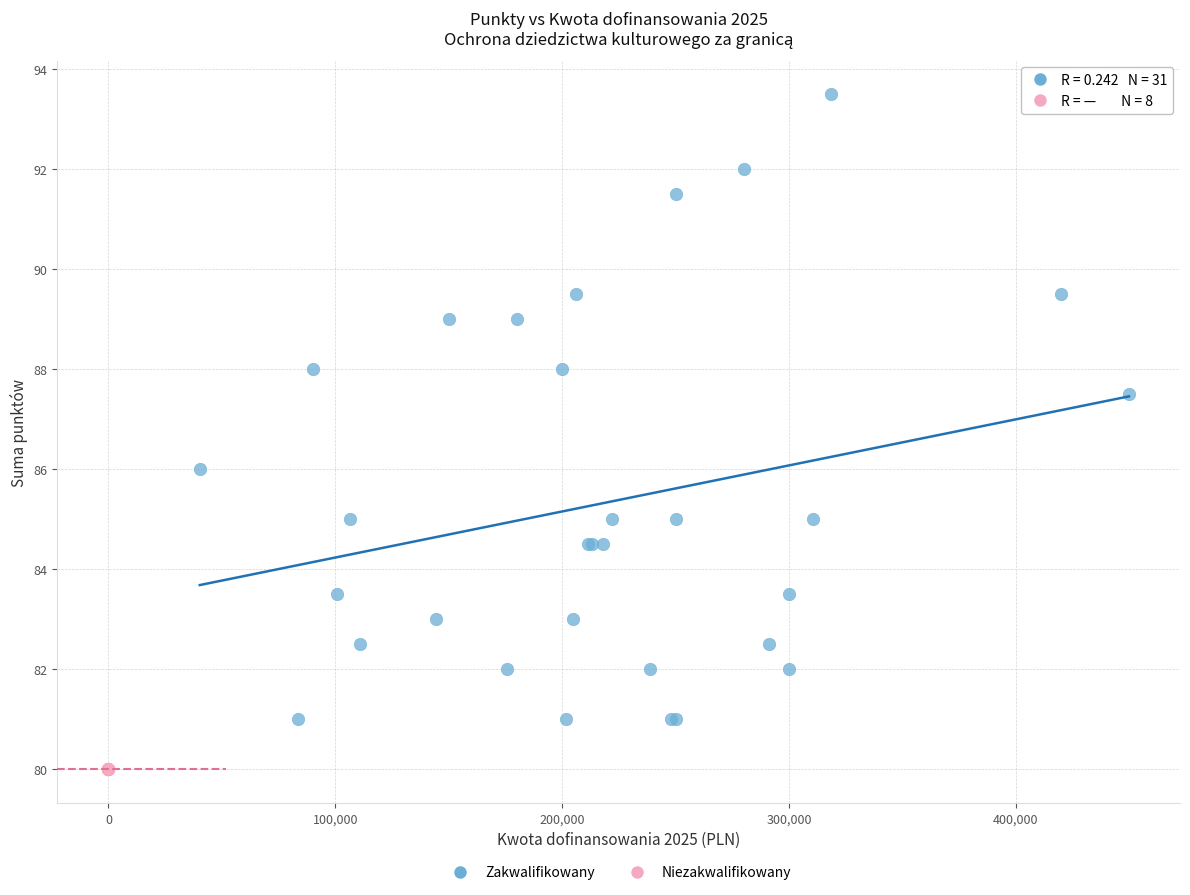

Which series contains the lowest Y value?

Niezakwalifikowany